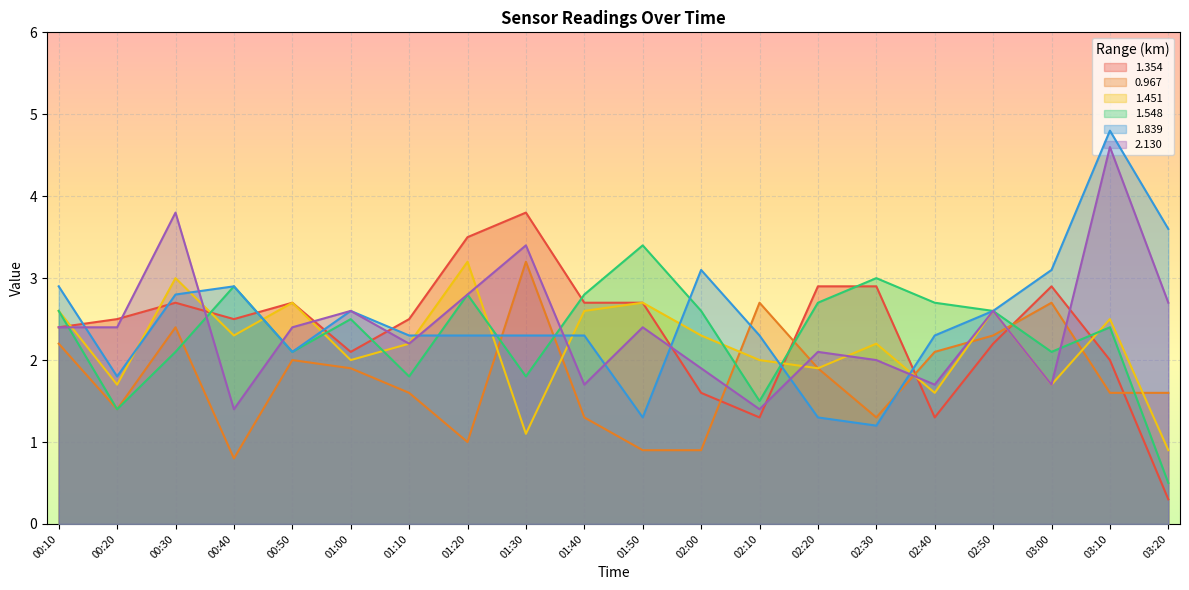

At which label is 1.839 closest to 3?

00:10